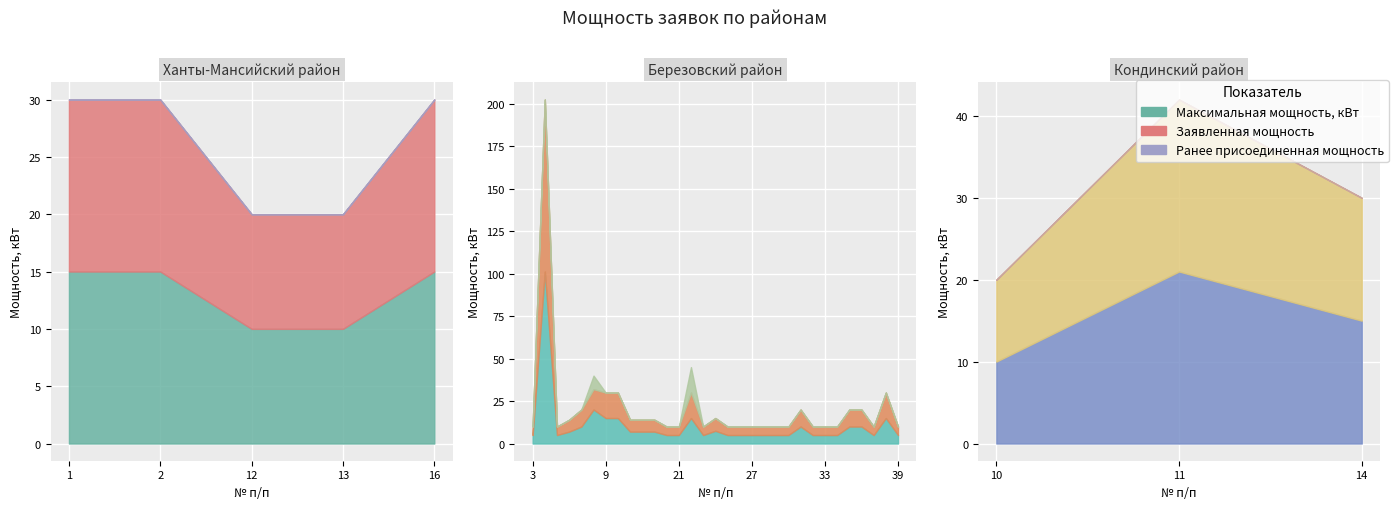

True or false: Ранее присоединенная мощность and Заявленная мощность intersect in this chart.

False